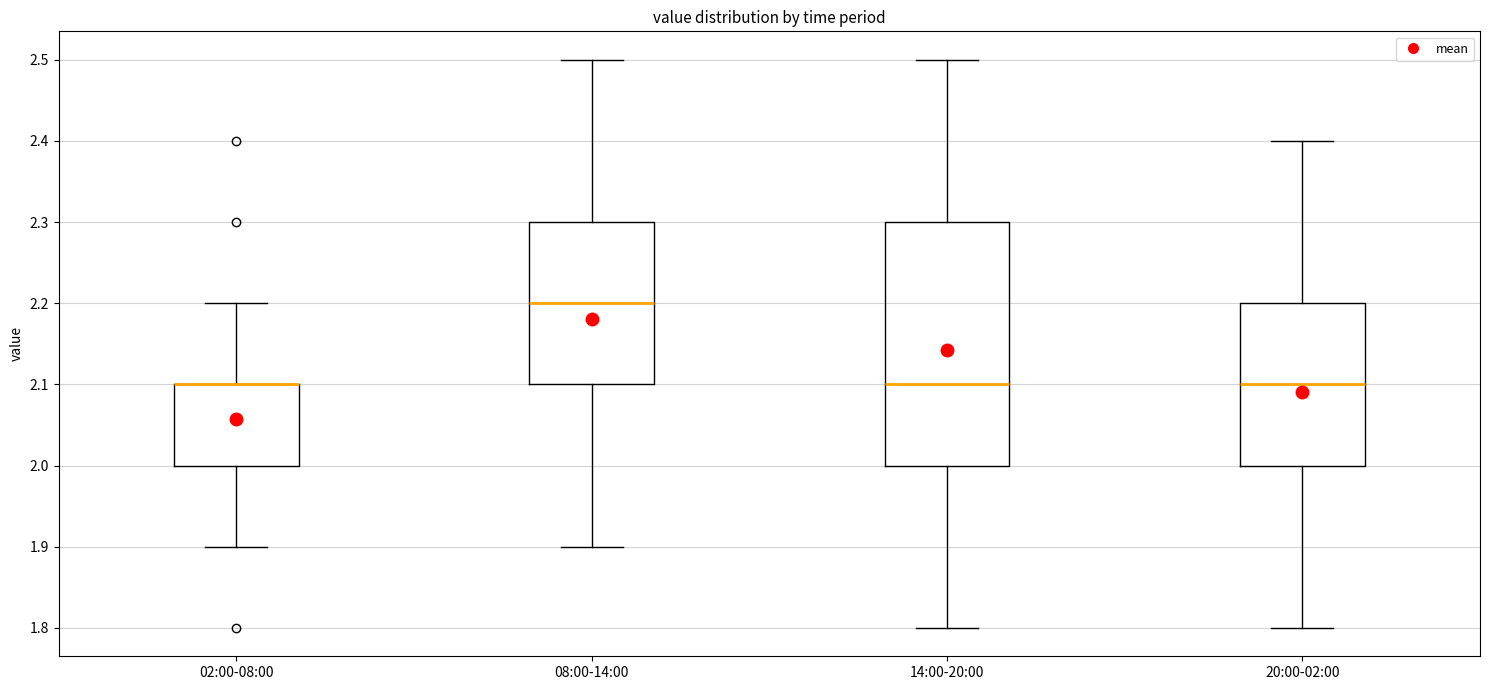

Reading left to right, read every box against the y-axis: the position of its median line, the range the box covers, and the ends of its whiskers. The values are not printed on the chart, so give them approximately, as read against the axis.

02:00-08:00: median 2.1 (drawn on the box's upper edge), box 2.0 to 2.1, whiskers 1.9 to 2.2
08:00-14:00: median 2.2, box 2.1 to 2.3, whiskers 1.9 to 2.5
14:00-20:00: median 2.1, box 2.0 to 2.3, whiskers 1.8 to 2.5
20:00-02:00: median 2.1, box 2.0 to 2.2, whiskers 1.8 to 2.4